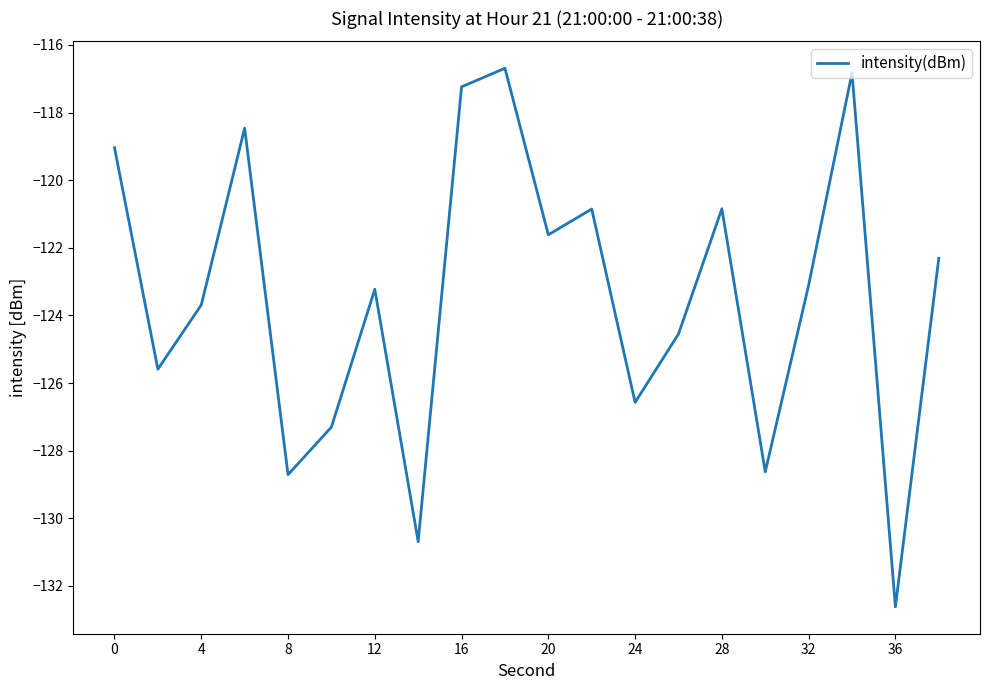

What is the greatest value displayed?

-116.7